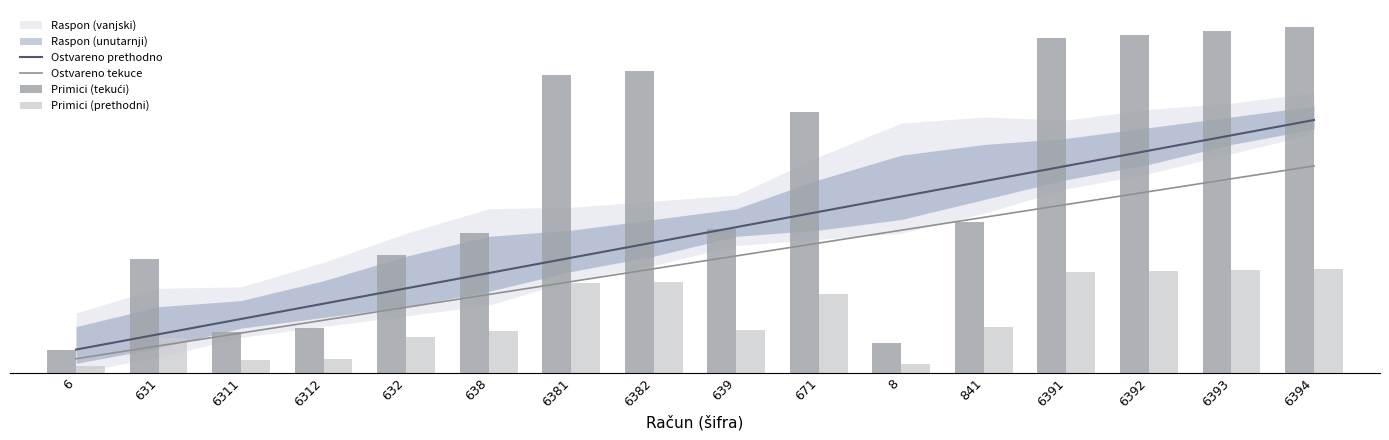

True or false: Primici (prethodni) has a value of 14.3 at 6393.

False